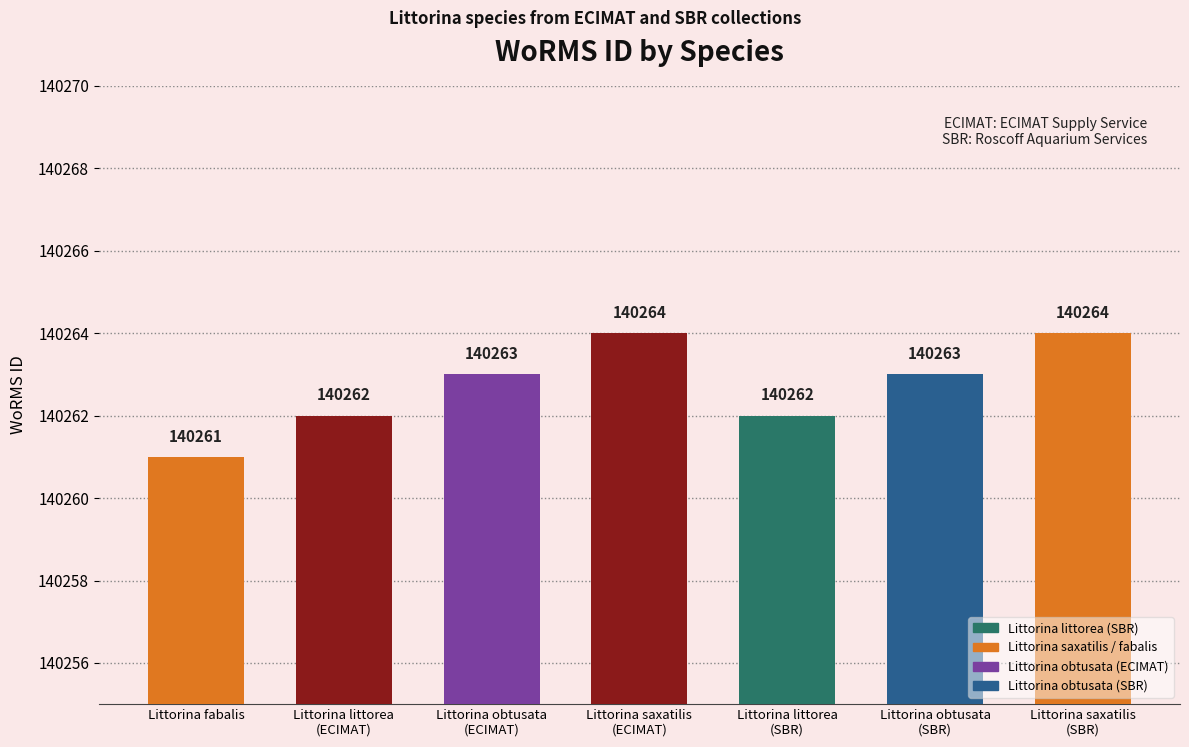

What is the change in value from Littorina littorea
(ECIMAT) to Littorina obtusata
(ECIMAT)?

+1